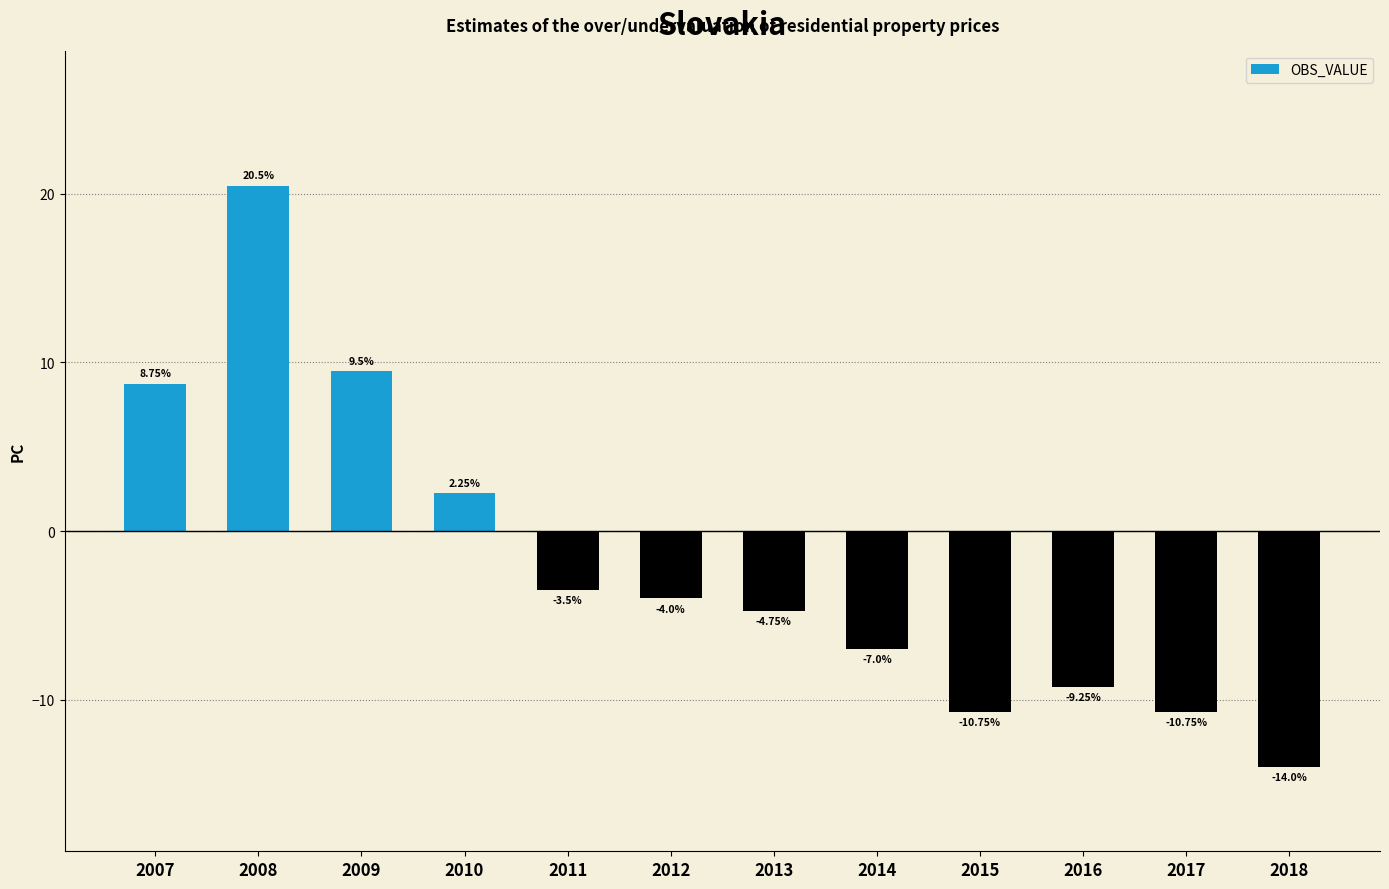

Count the number of data series in this chart.

1